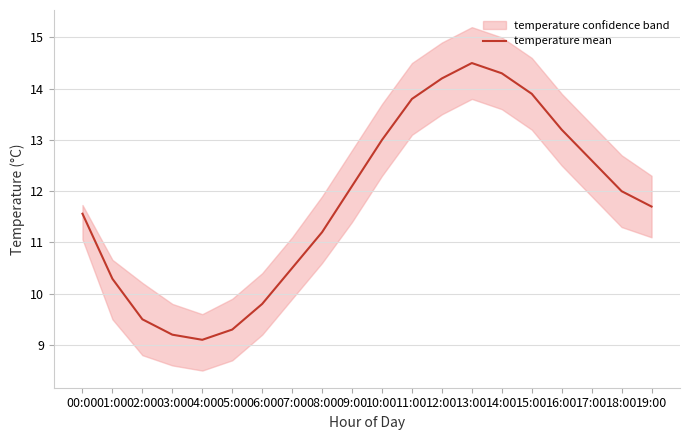

Where does the data first go above 12?

09:00